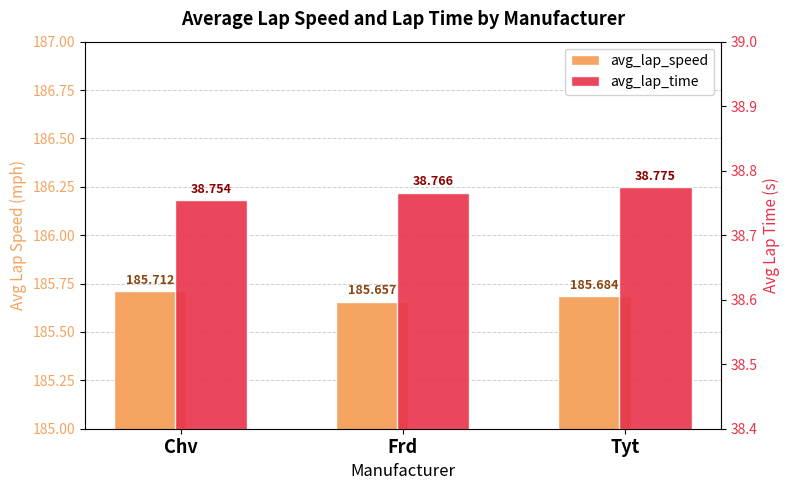

Rank the categories by avg_lap_time value from lowest to highest.

Chv, Frd, Tyt